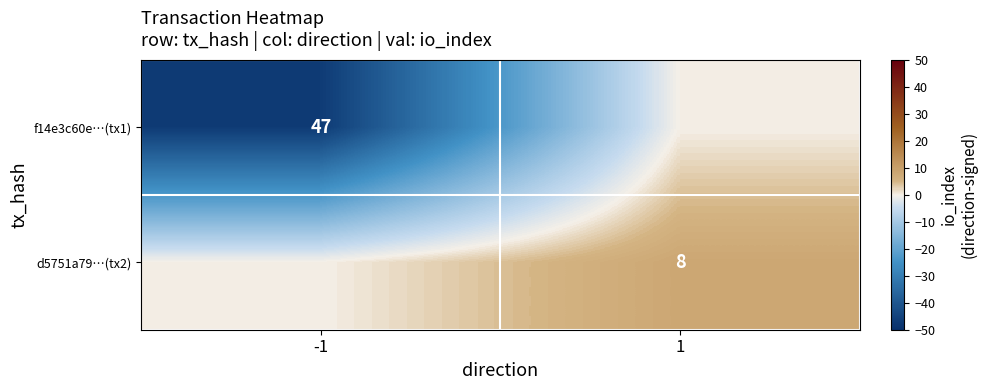

Between 1 and -1, which is larger?

1